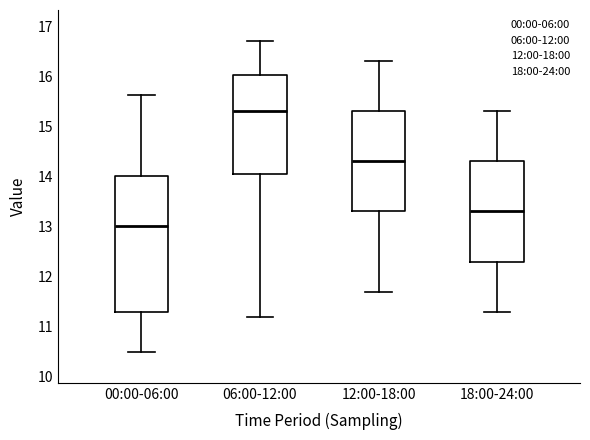

Reading left to right, transcribe this box plot: for each box, give where its median line is, the range the box spans, and where its two whiskers end, as read against the y-axis. The values are not printed on the chart, so give them approximately, as read against the axis.

00:00-06:00: median 13.0, box 11.3 to 14.0, whiskers 10.5 to 15.6
06:00-12:00: median 15.3, box 14.1 to 16.0, whiskers 11.2 to 16.7
12:00-18:00: median 14.3, box 13.3 to 15.3, whiskers 11.7 to 16.3
18:00-24:00: median 13.3, box 12.3 to 14.3, whiskers 11.3 to 15.3